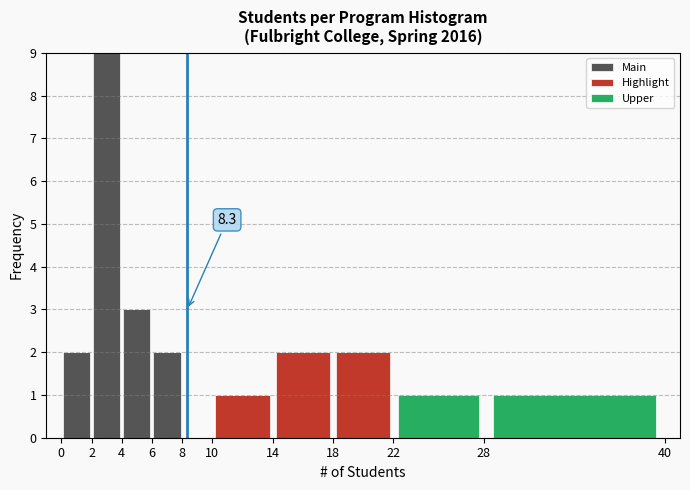

Which range on the x-axis has the tallest stacked bar (by total height)?

2 to 4